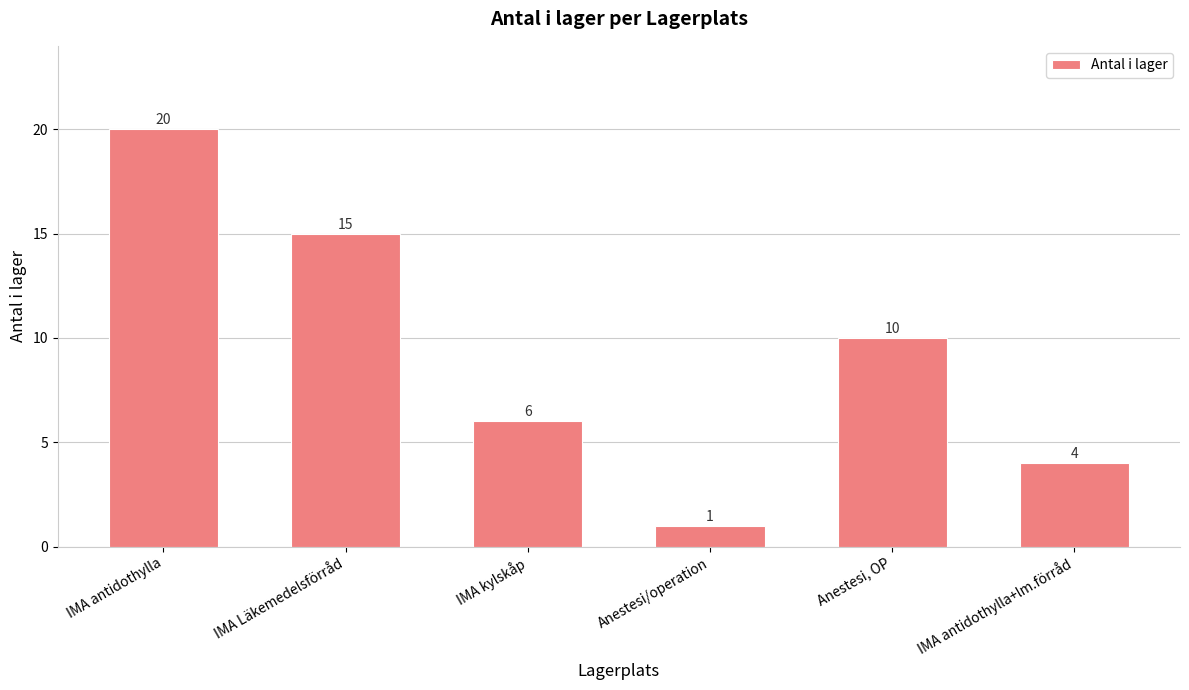

At which label does the data first exceed 10?

IMA antidothylla